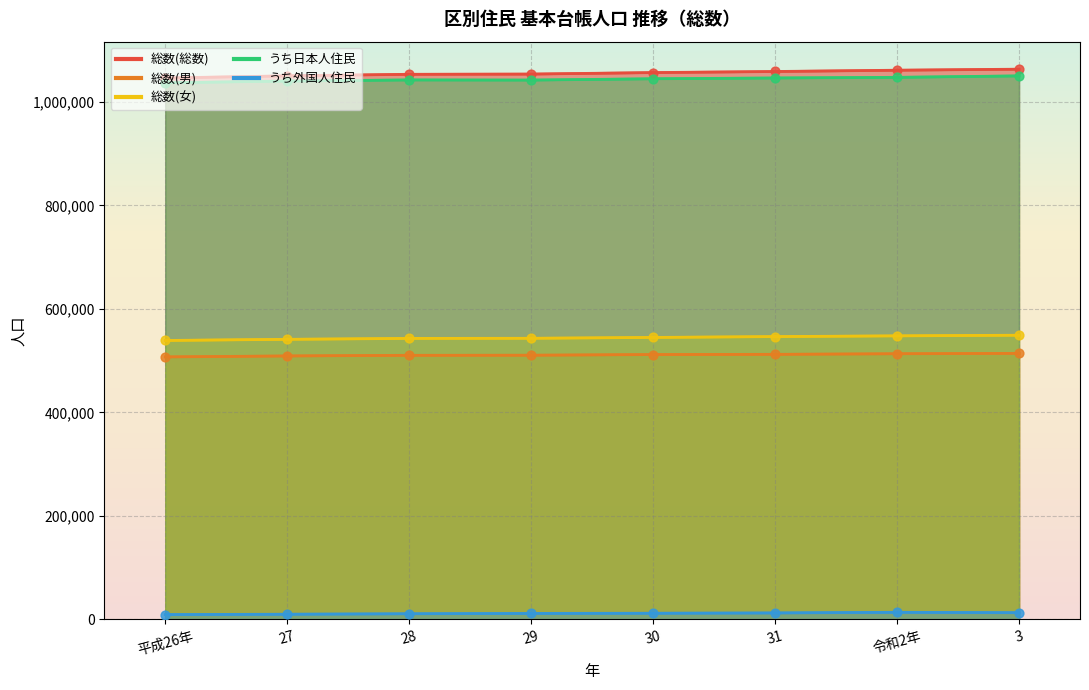

Is the value of 総数(女) at 30 greater than the value of うち外国人住民 at 3?

Yes